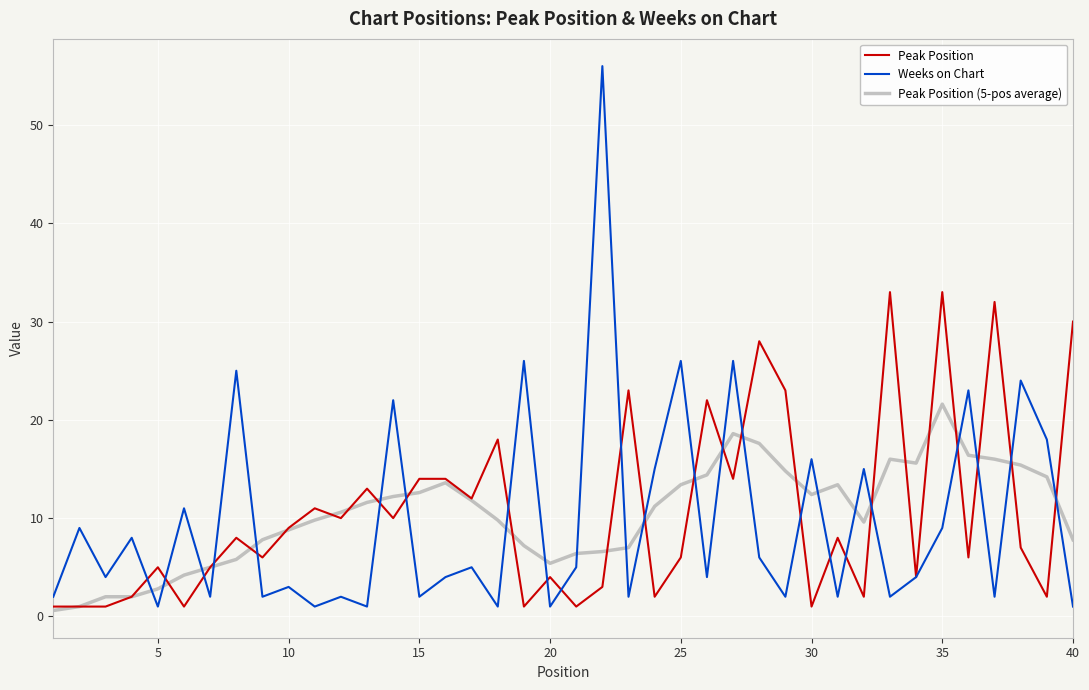

Which series has the widest spread of values?

Weeks on Chart